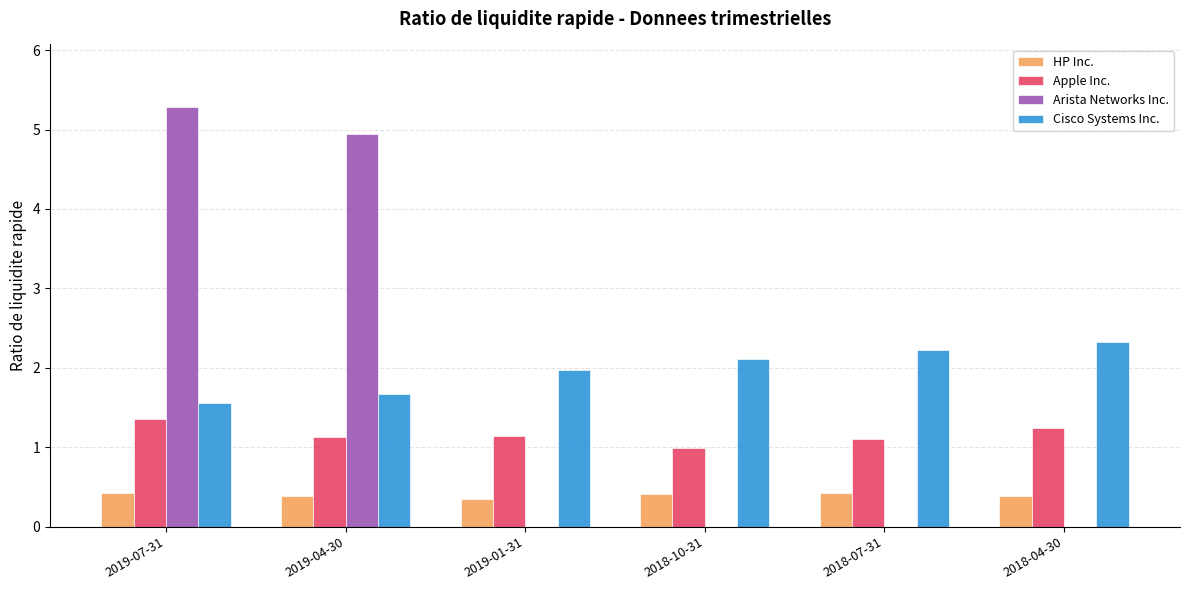

Is it true that HP Inc. equals 0.7 at 2019-07-31?

False